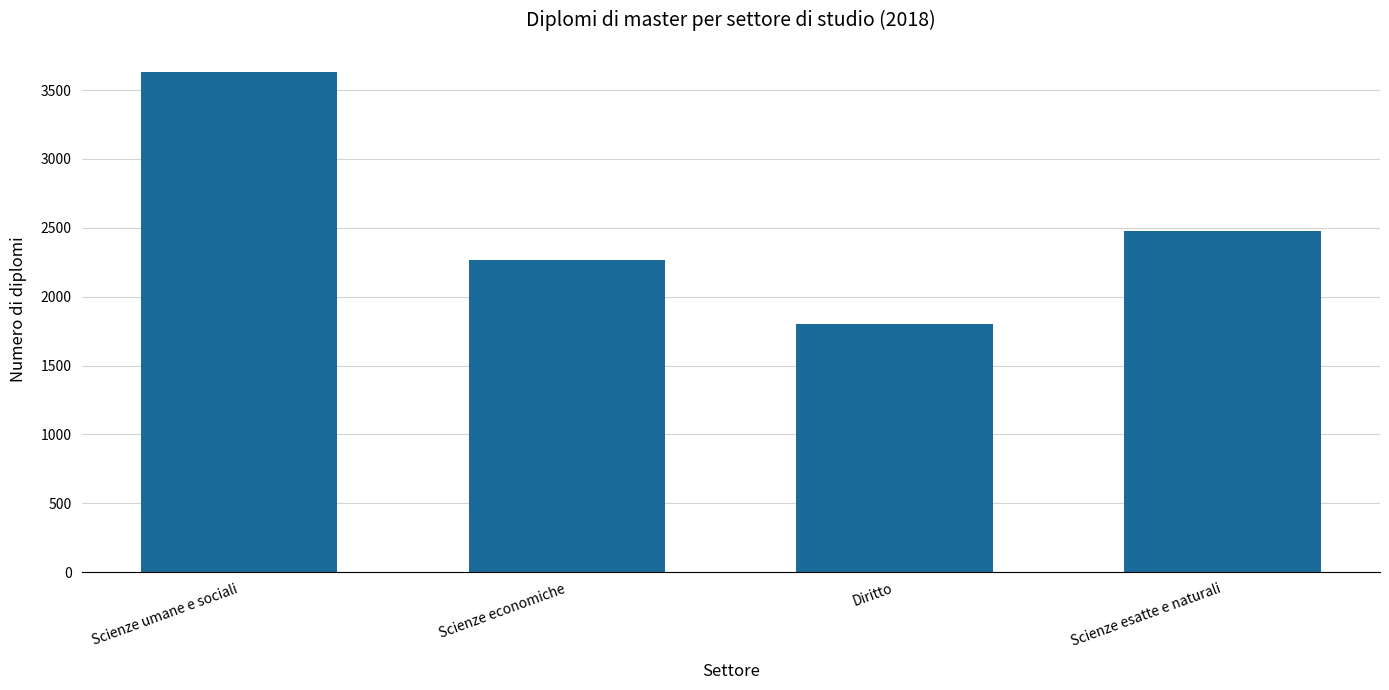

What is the value of the 2nd bar from the left?

2268